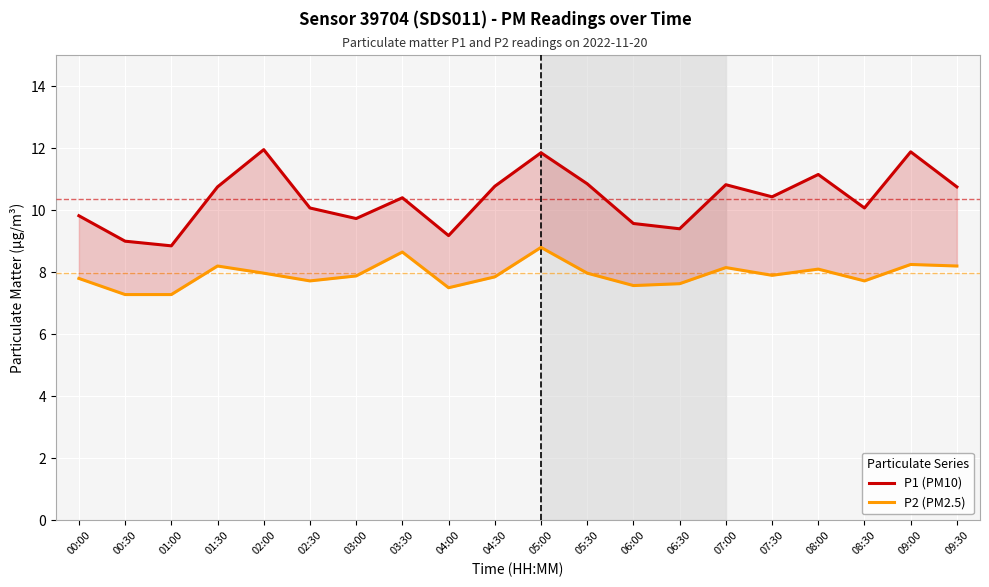

True or false: P1 (PM10) has more than 2 points higher than both neighbors.

True